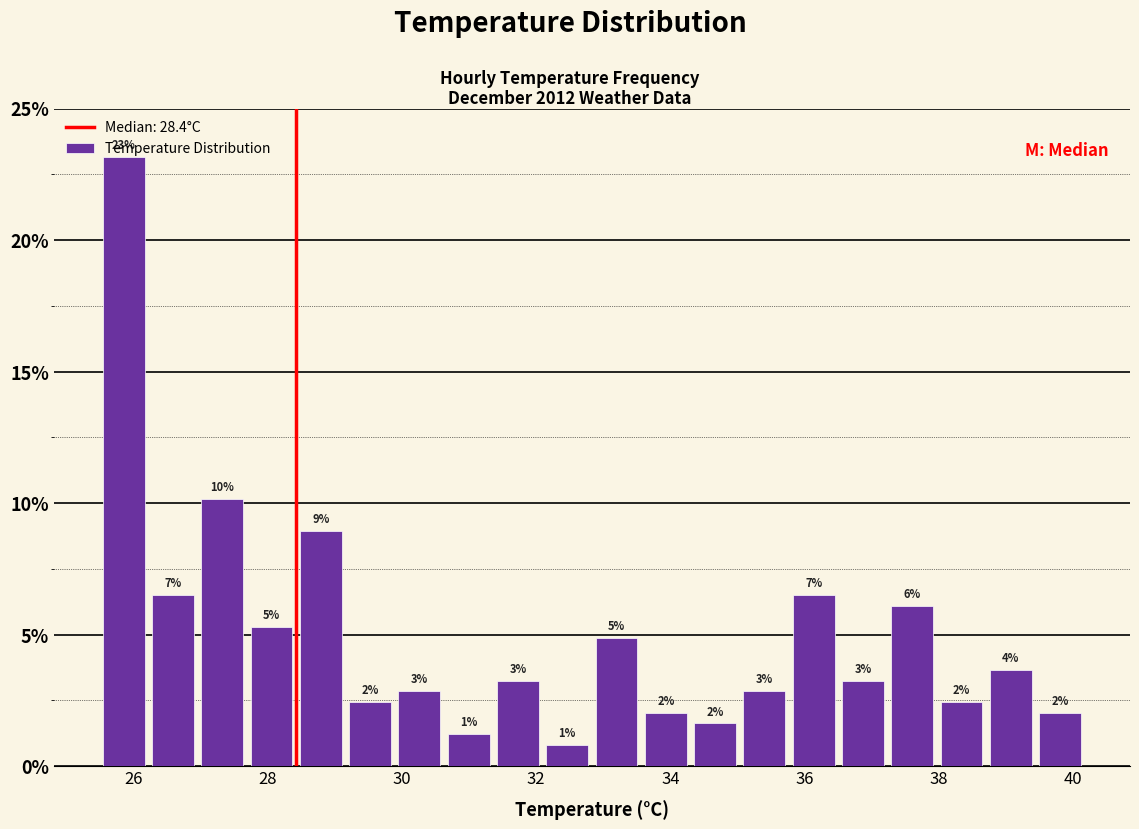

Around what value on the x-axis is the tallest bar? Give the approximate position of its centre, as read against the axis.

25.8